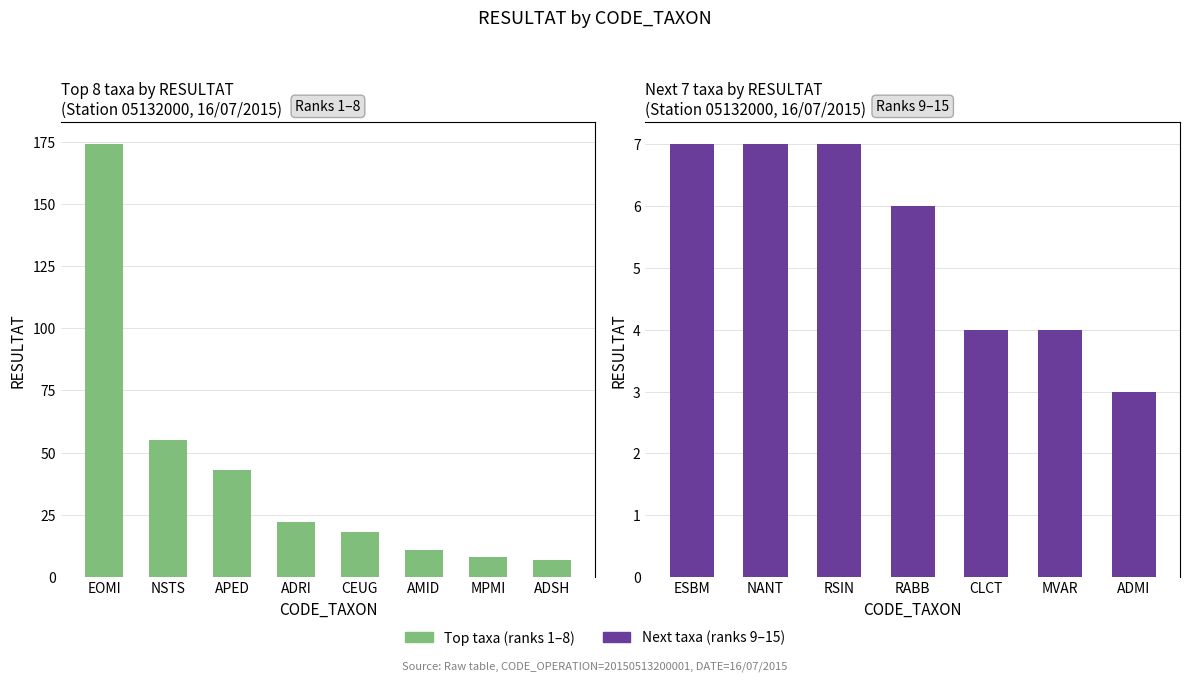

At which category does the chart reach its minimum across all series?

ADMI